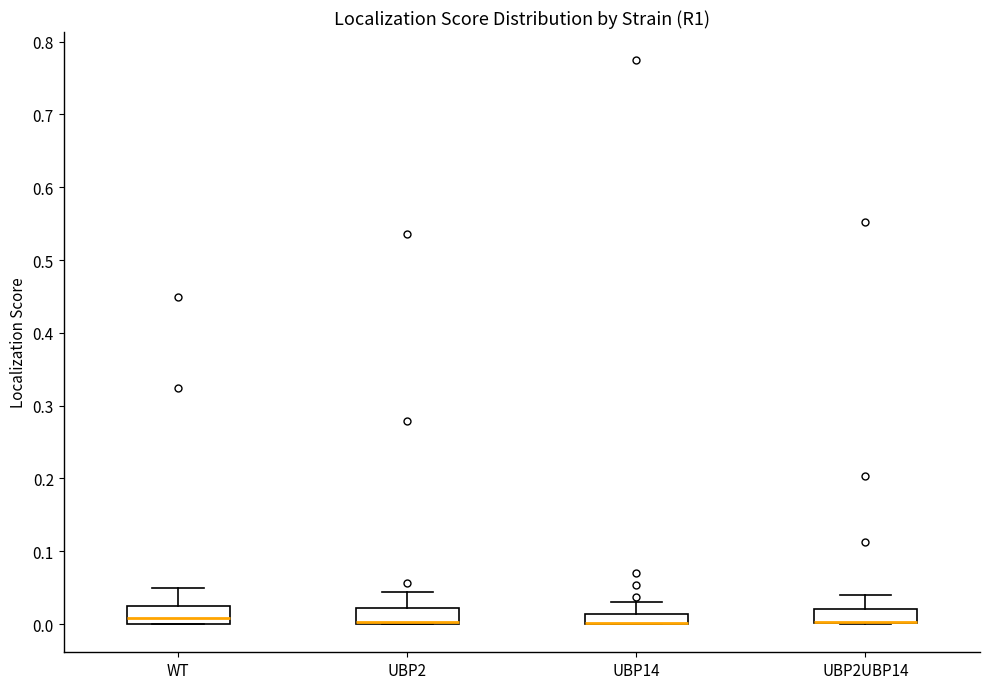

Where is the lower edge of the box for UBP14 on the y-axis? The values are not printed on the chart, so give them approximately, as read against the axis.

0.00